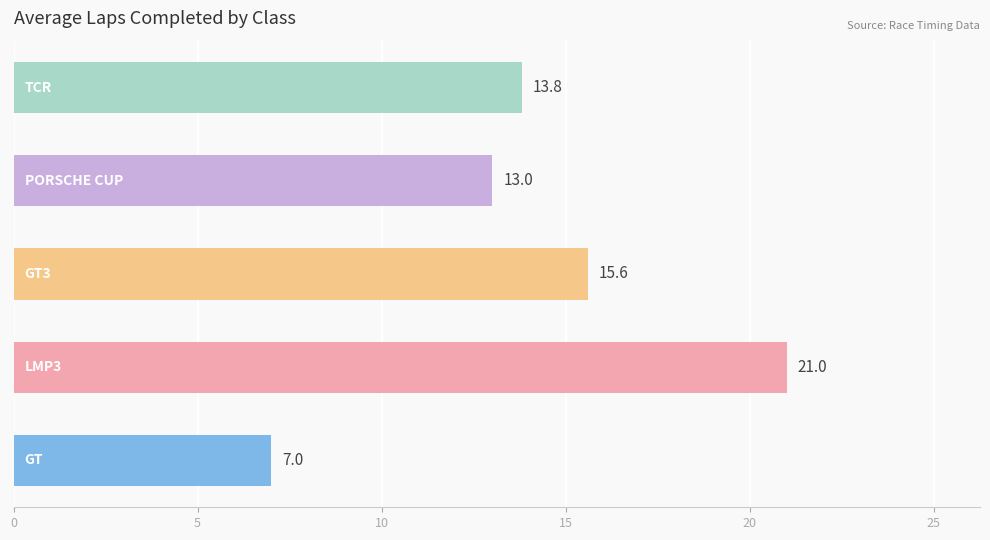

How many bars are there in total?

5